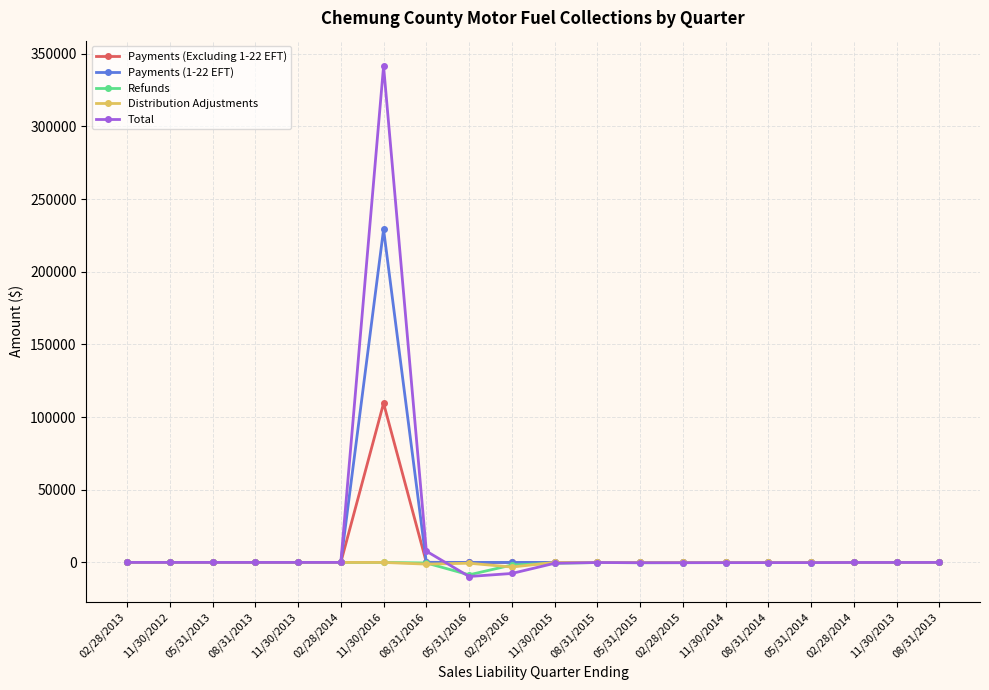

Which category has the lowest value in the Distribution Adjustments series?

02/29/2016